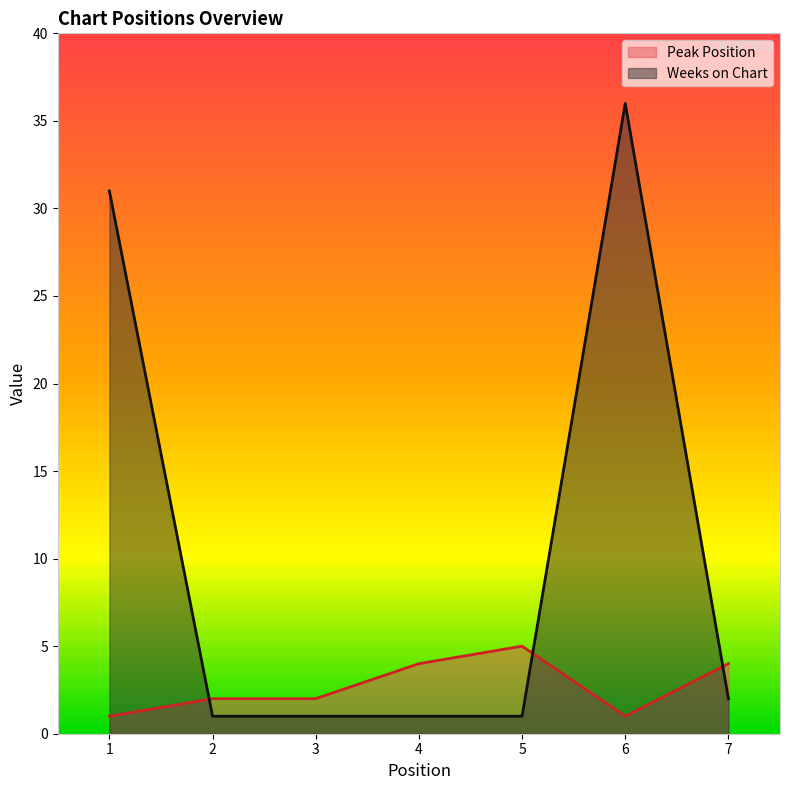

Where do Peak Position and Weeks on Chart first cross each other?

1 and 2